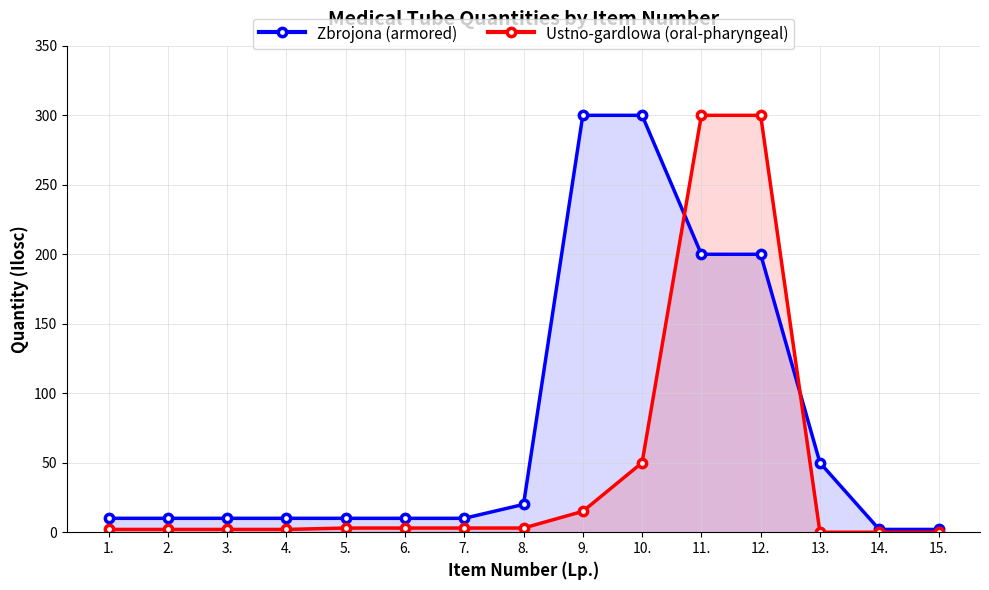

What is the difference between the maximum and second lowest values in the Ustno-gardlowa (oral-pharyngeal) series?

300